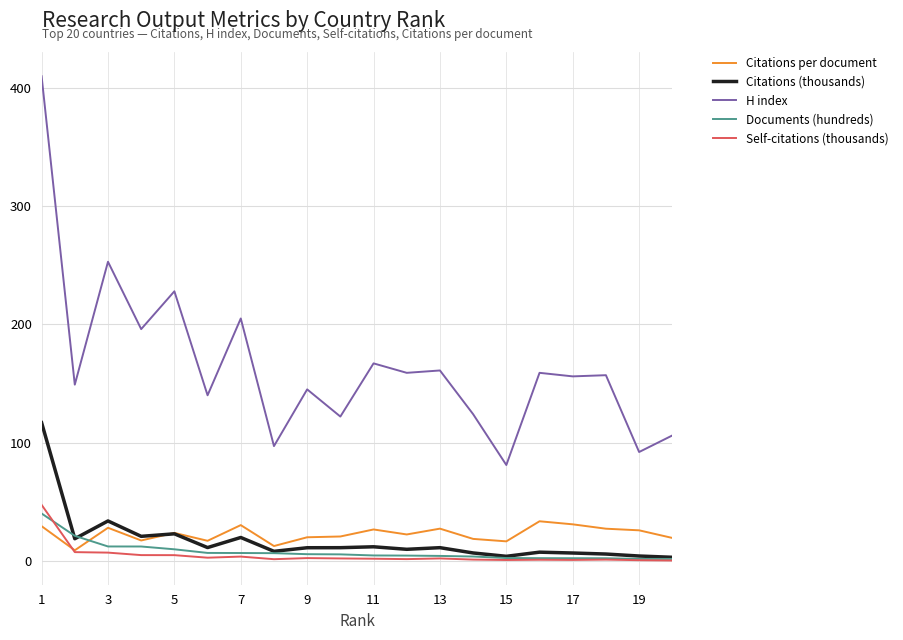

True or false: H index and Citations per document cross at least once.

False